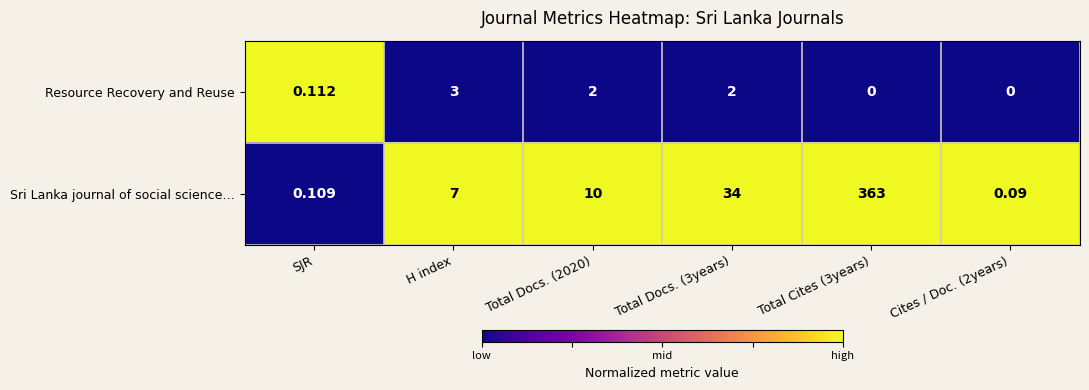

At which label is Resource Recovery and Reuse closest to 1?

SJR